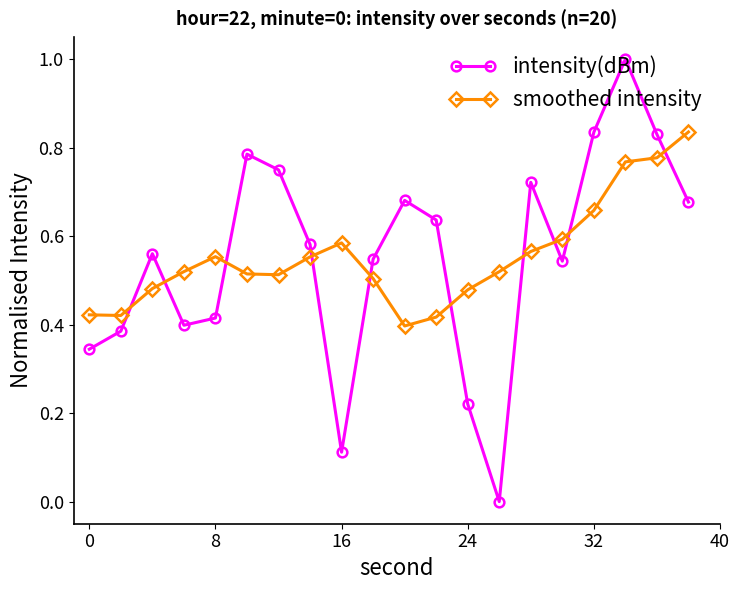

How many categories are shown in the chart?

20